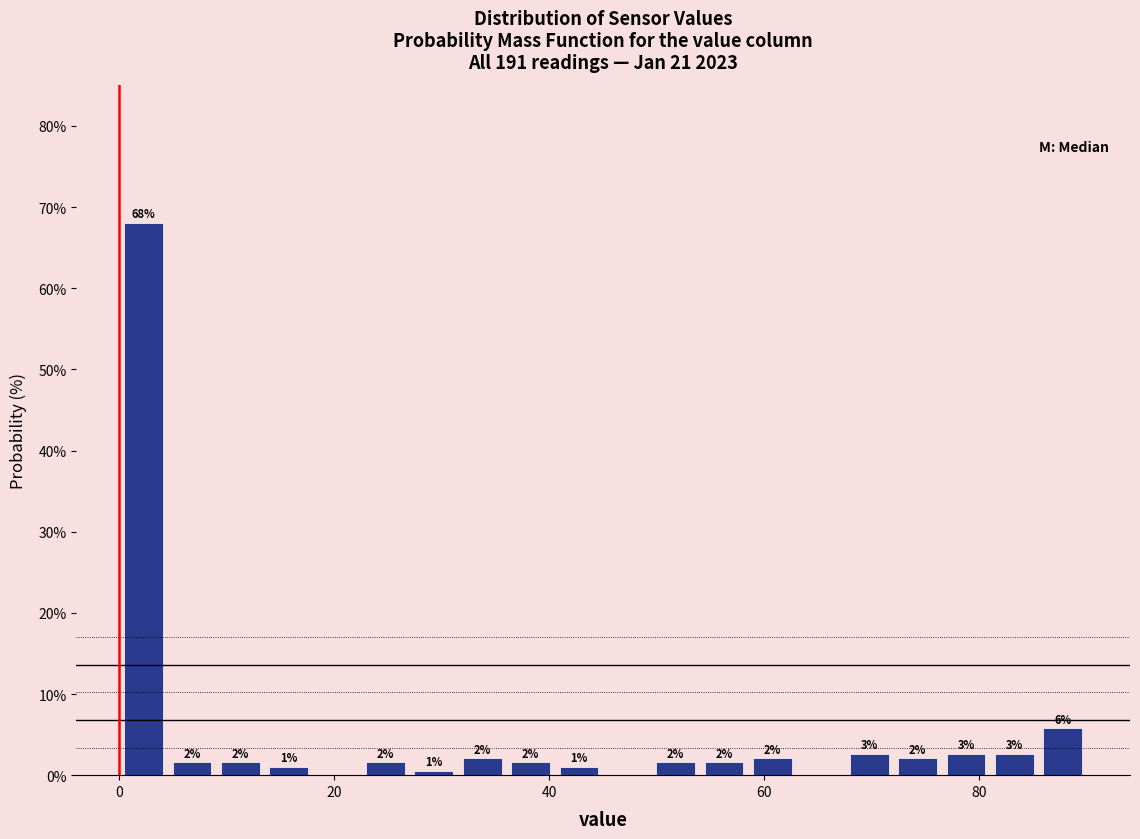

Read against the x-axis, roughly where is the centre of the tallest bar?

2